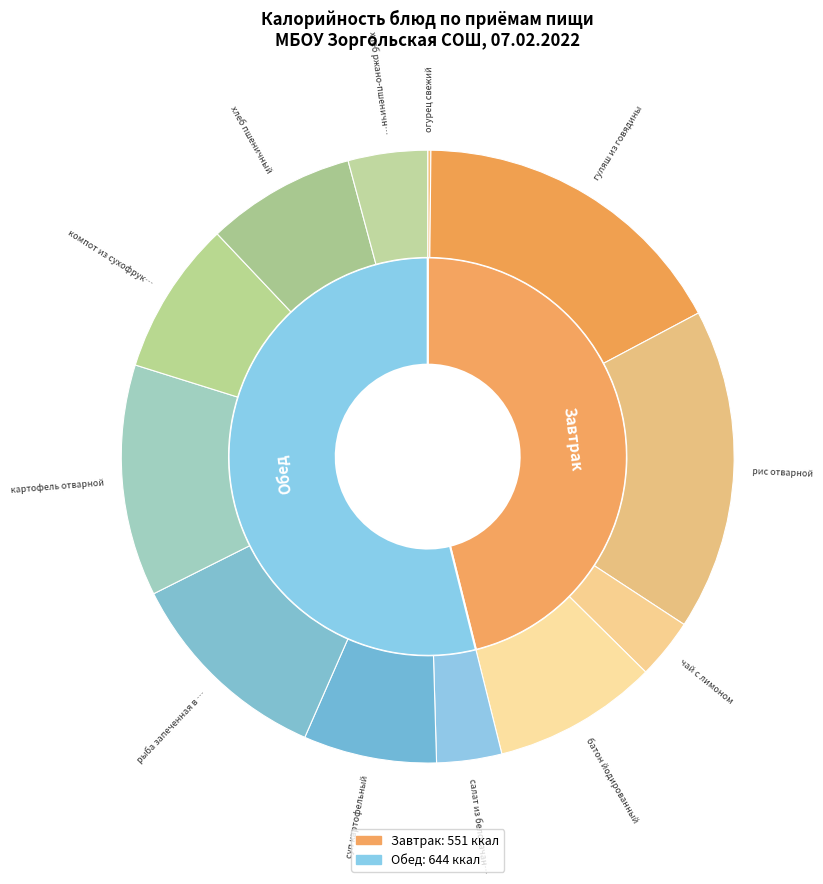

How many slices are in this pie chart?

12